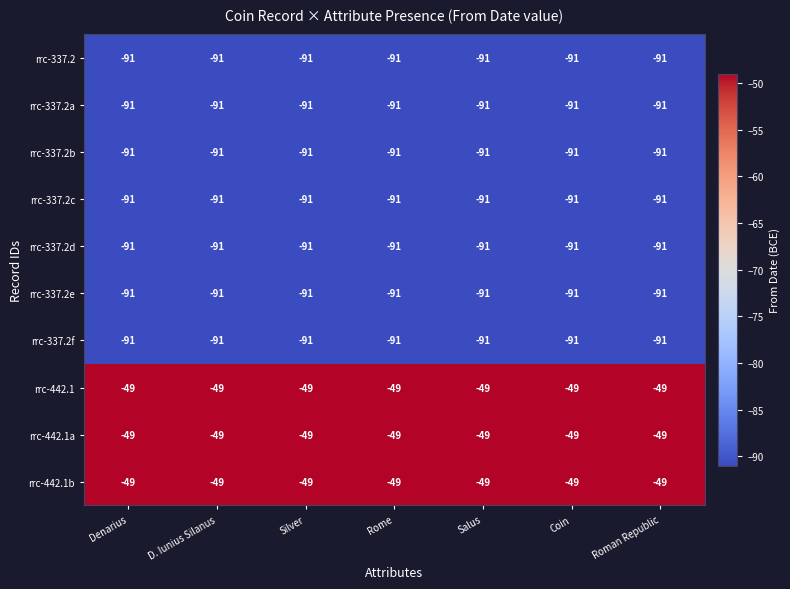

What is the sum of all rrc-442.1a values?

-343